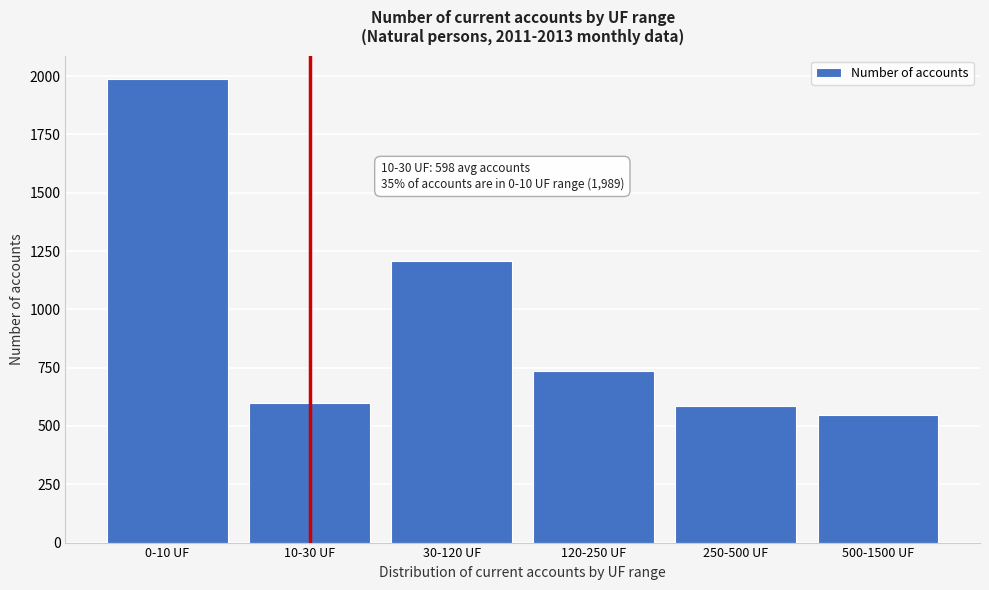

Reading left to right, extract all data points from this chart.

0-10 UF=1989	10-30 UF=598	30-120 UF=1206	120-250 UF=736	250-500 UF=587	500-1500 UF=547